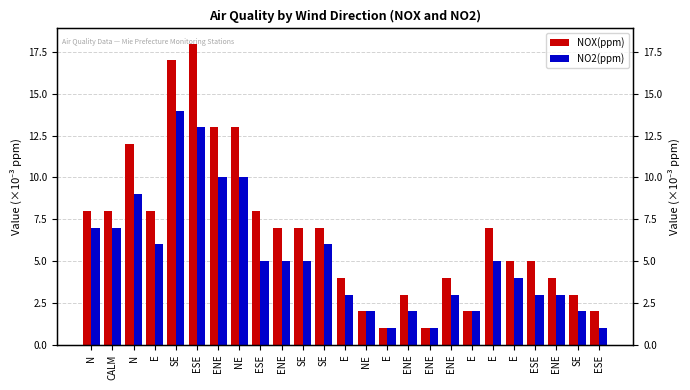

Where is NOX(ppm) nearest to the value 9?

N